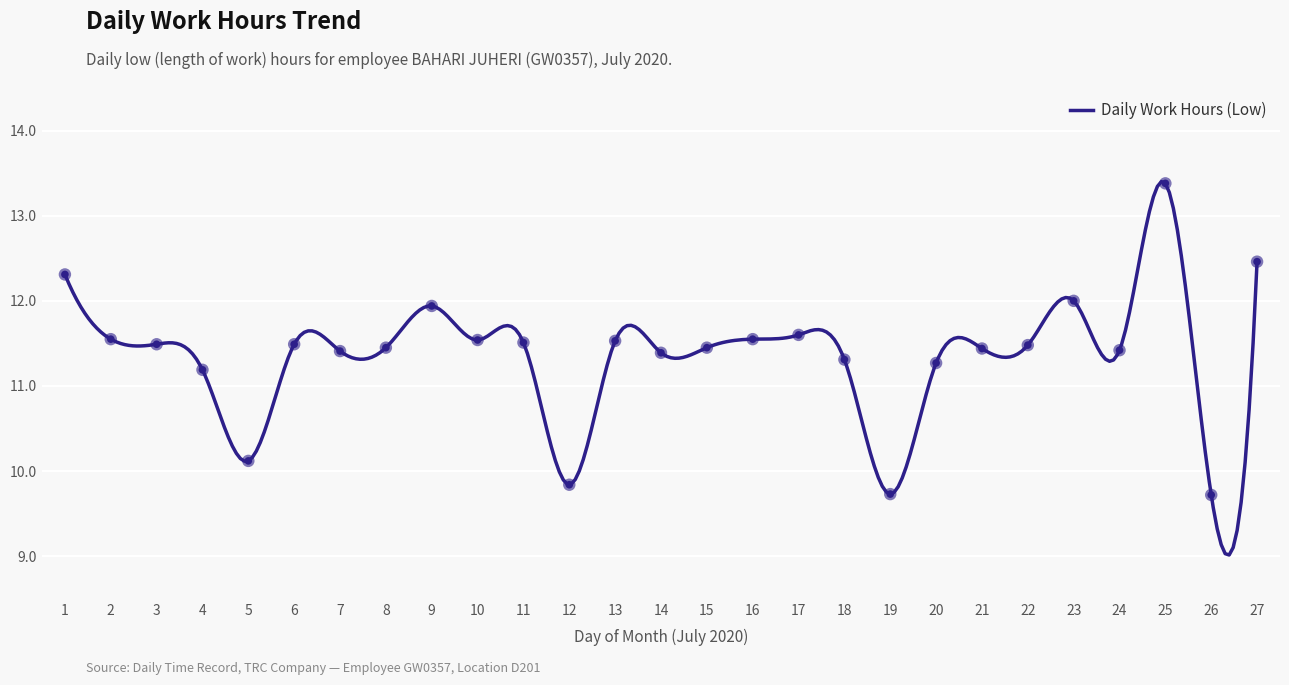

What is the change in value from 1 to 20?

-1.0